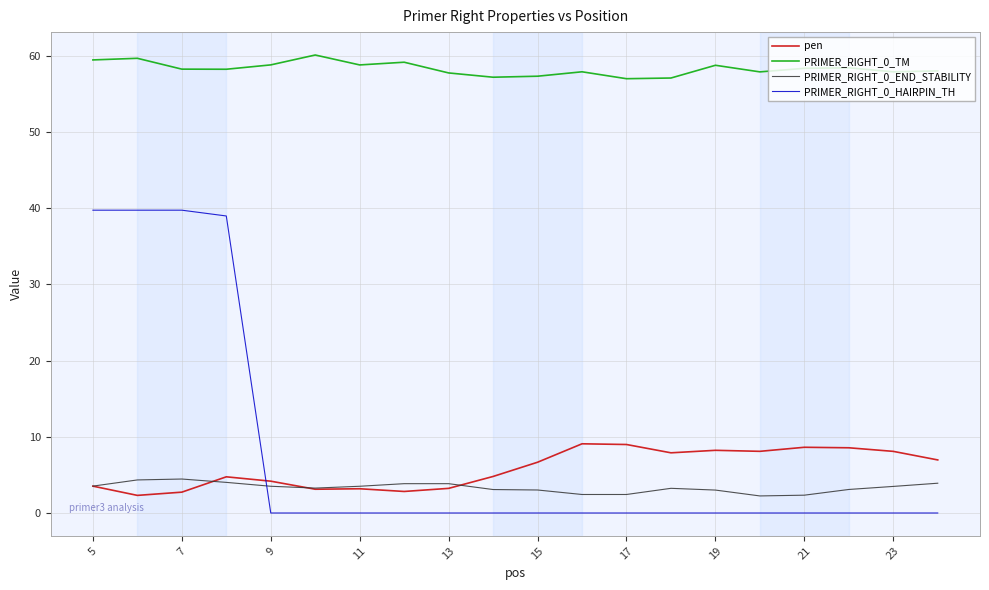

How many times do PRIMER_RIGHT_0_HAIRPIN_TH and PRIMER_RIGHT_0_END_STABILITY cross each other?

1